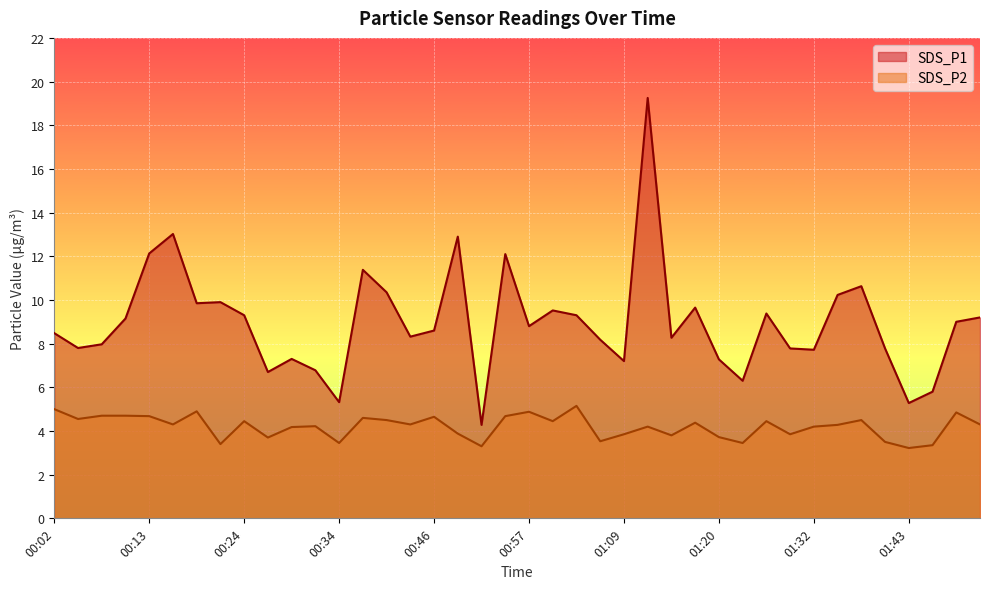

How many interior local peaks does the SDS_P1 series have?

11